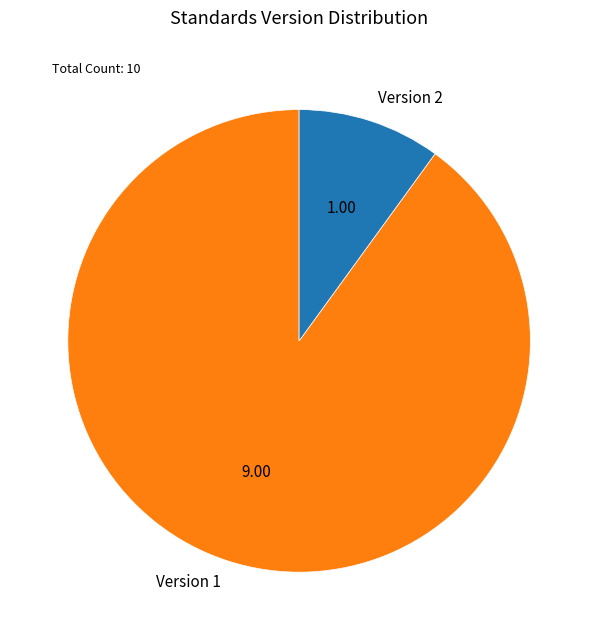

Combined, do Version 2 and Version 1 account for over 50%?

Yes